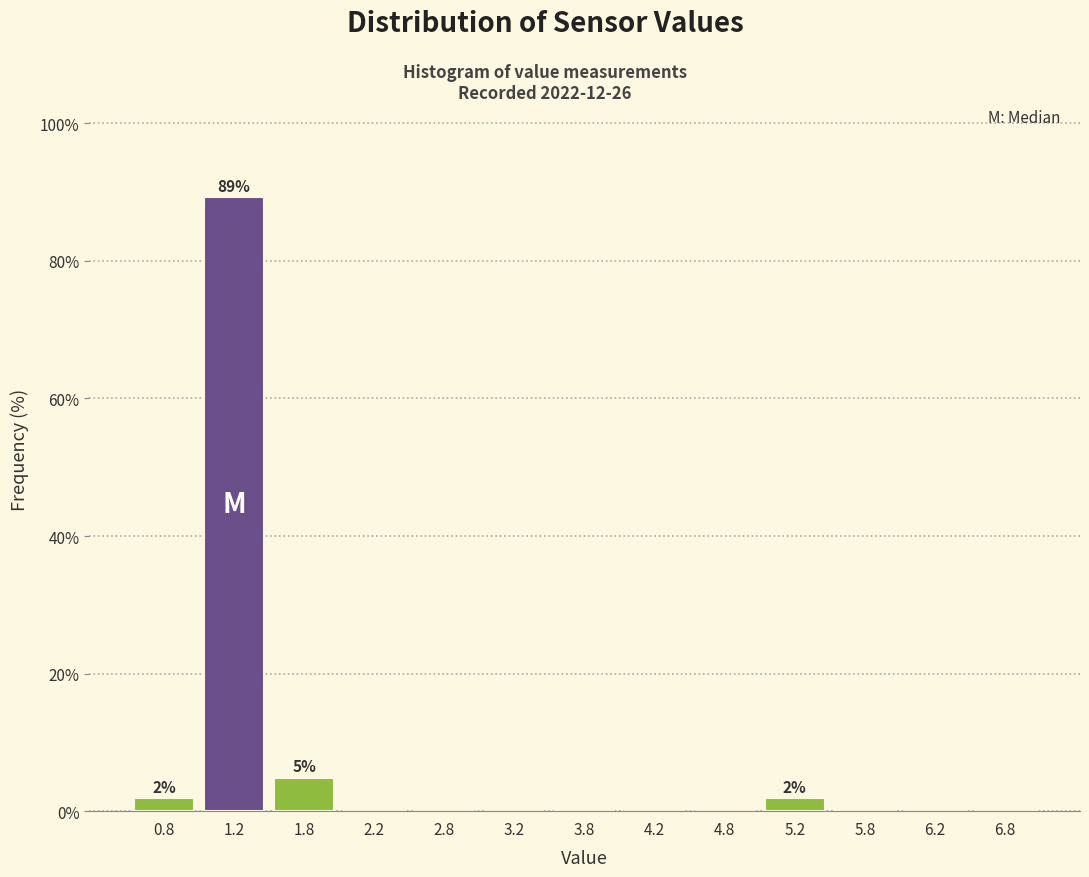

Which range on the x-axis has the tallest bar?

1.0 to 1.5